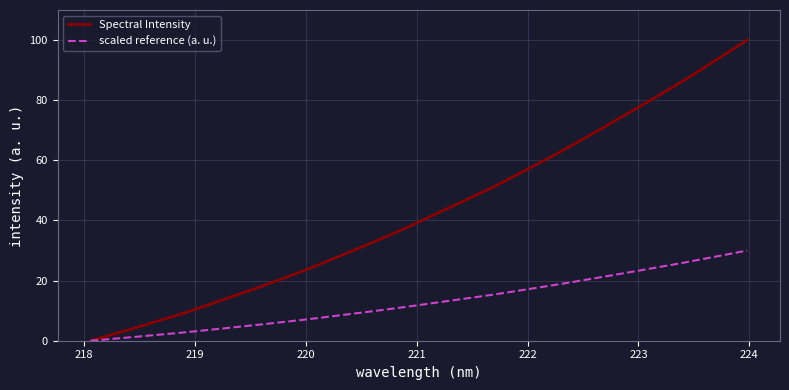

Which series has the largest range (max minus min)?

Spectral Intensity